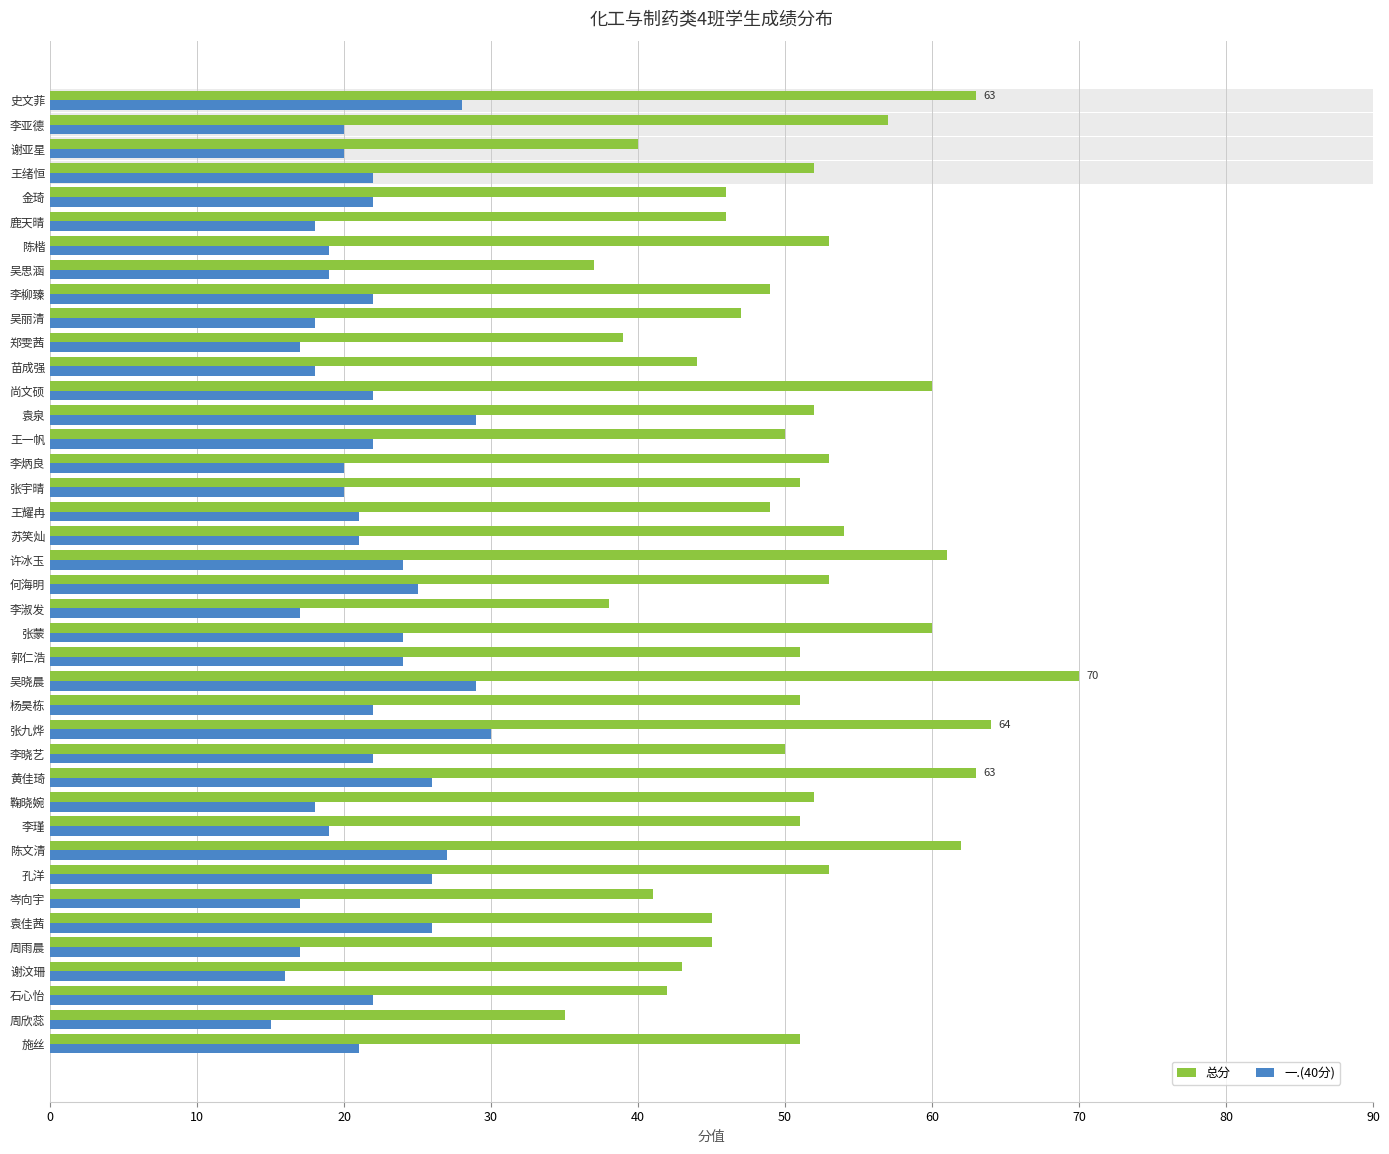

Reading right to left, extract all data points from this chart.

总分: 51	35	42	43	45	45	41	53	62	51	52	63	50	64	51	70	51	60	38	53	61	54	49	51	53	50	52	60	44	39	47	49	37	53	46	46	52	40	57	63
一.(40分): 21	15	22	16	17	26	17	26	27	19	18	26	22	30	22	29	24	24	17	25	24	21	21	20	20	22	29	22	18	17	18	22	19	19	18	22	22	20	20	28